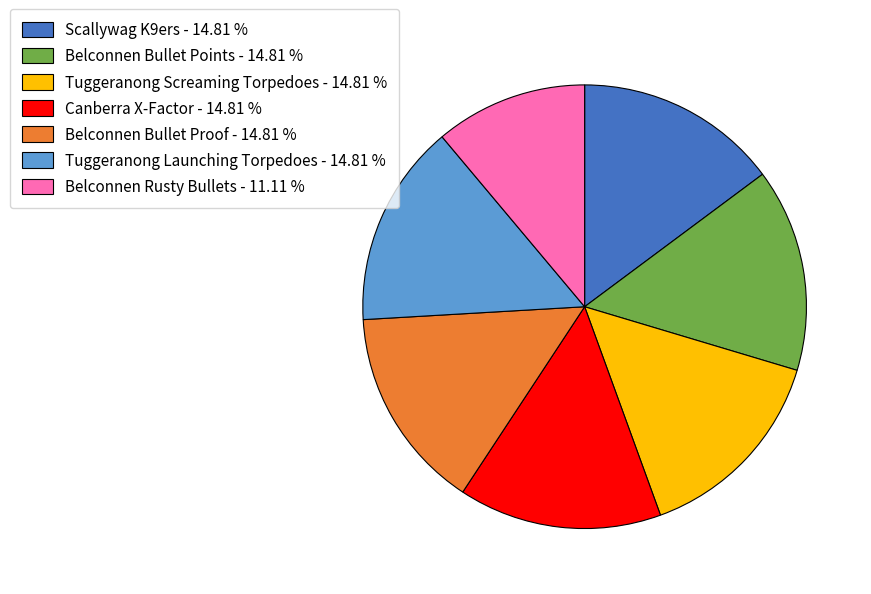

What is the ratio of the value at Belconnen Bullet Proof - 14.81 % to the value at Belconnen Rusty Bullets - 11.11 %?

1.3